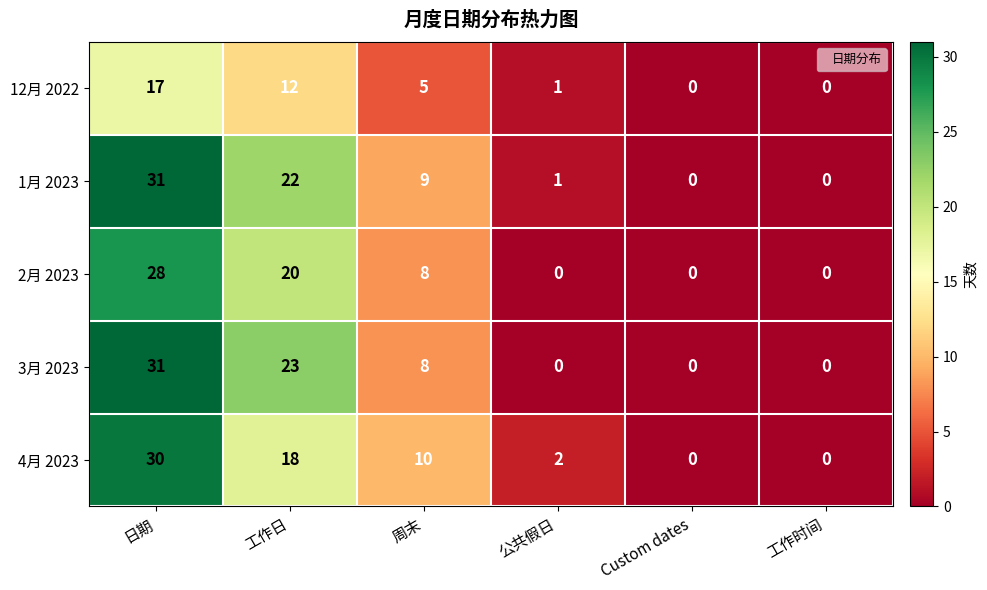

What is the spread (max minus min) of values at 公共假日?

2